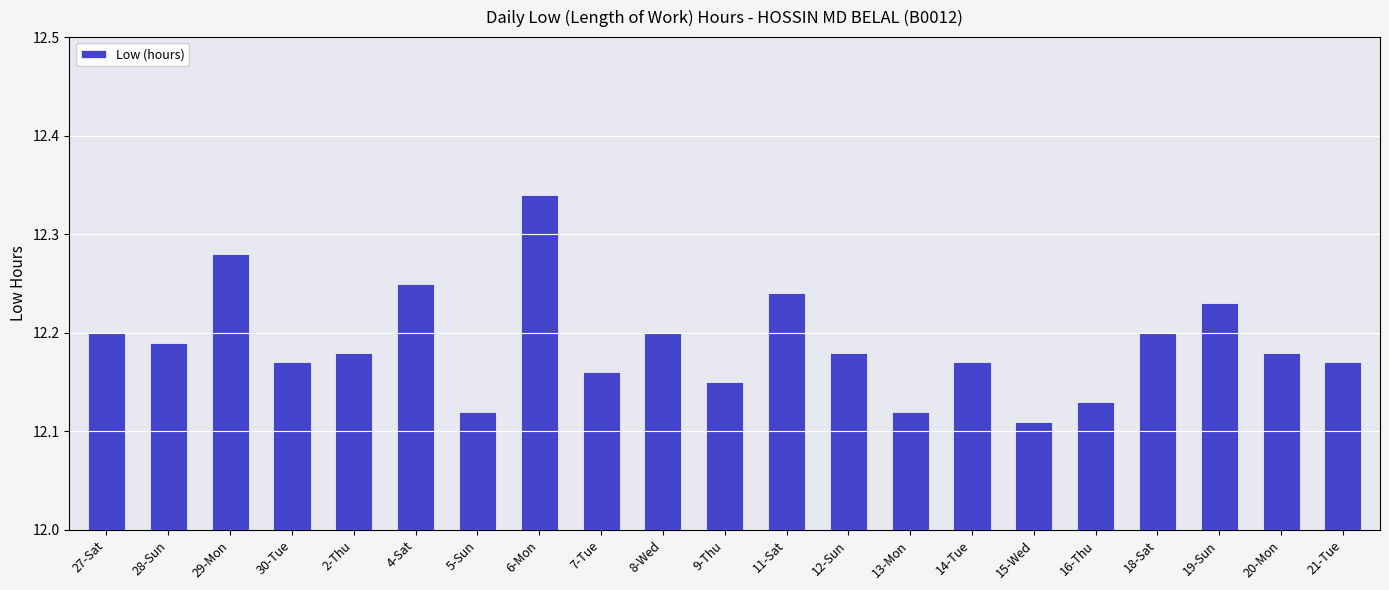

What is the label of the 11th bar from the right?

9-Thu